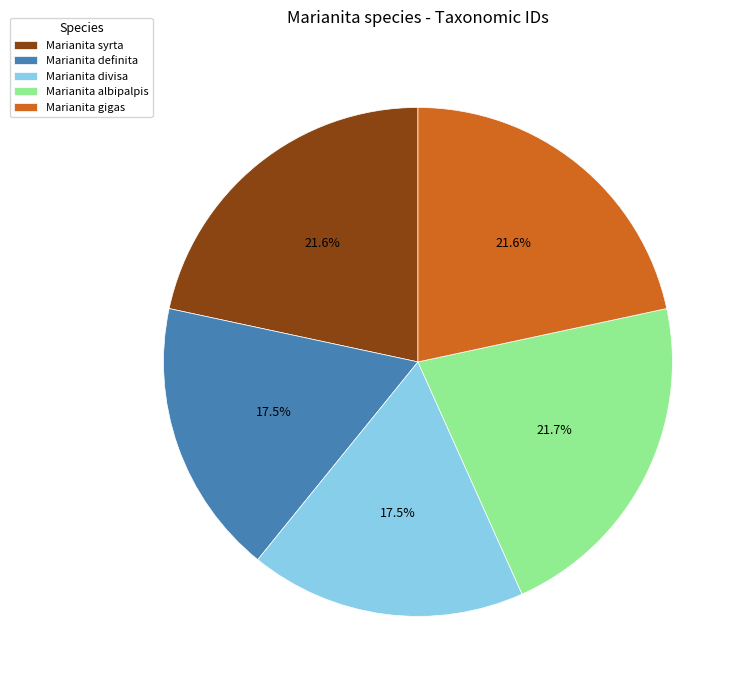

What is the ratio of the value at Marianita divisa to the value at Marianita albipalpis?

0.8